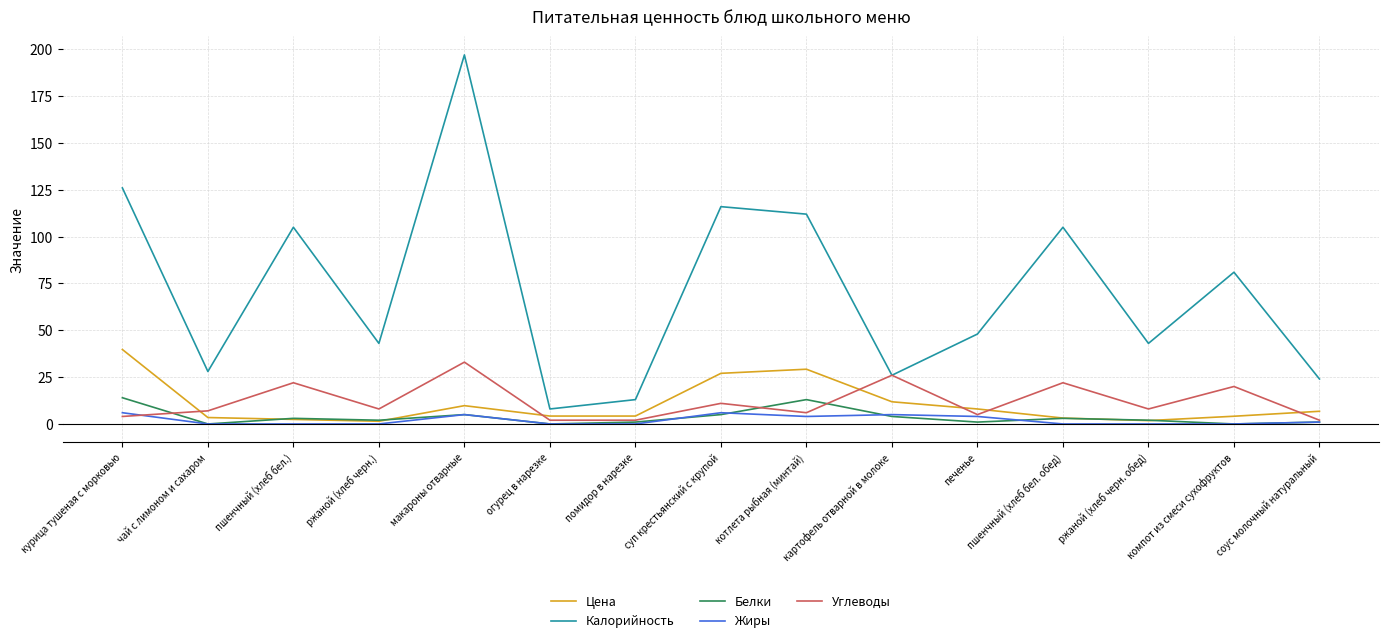

Count the number of data series in this chart.

5